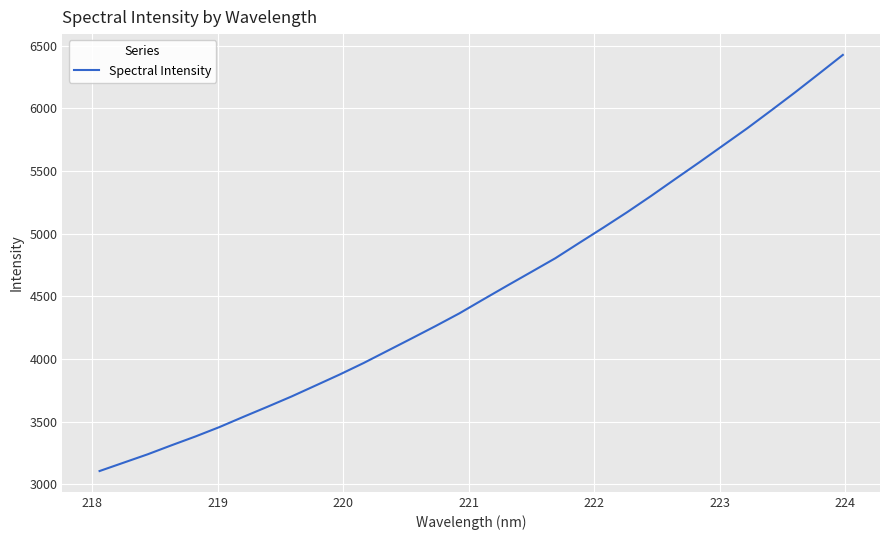

What is the maximum value shown in the chart?

6425.9